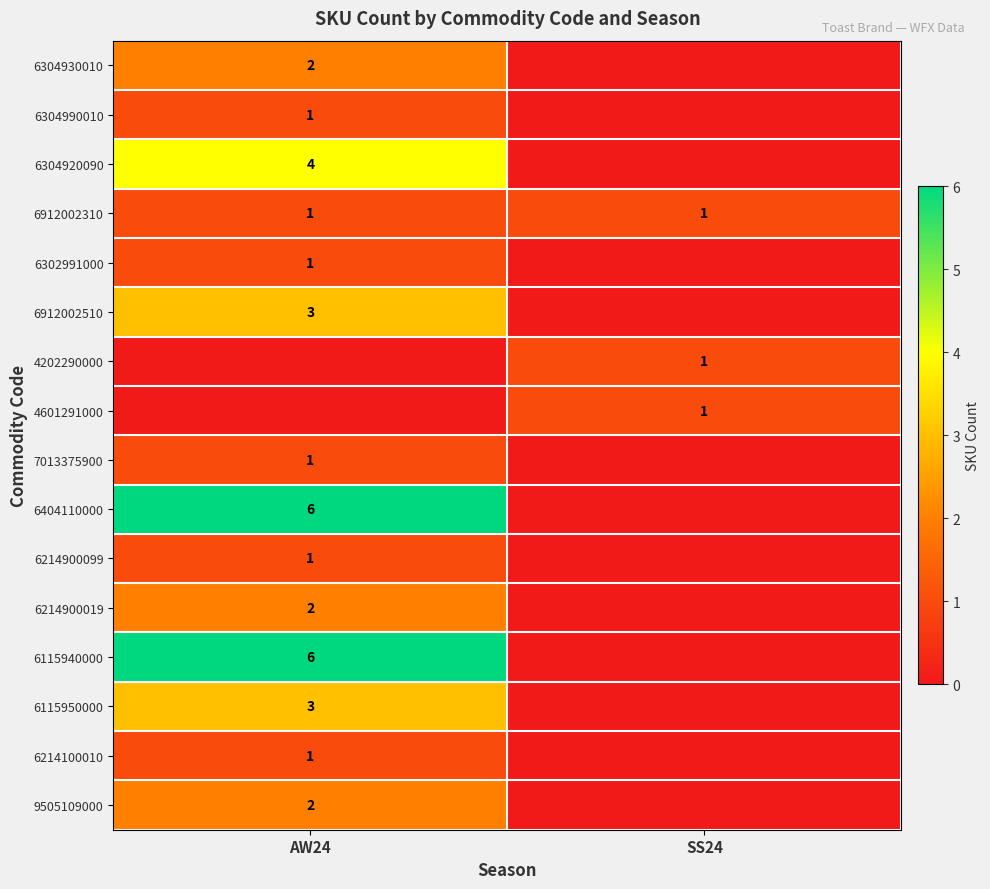

How many categories are shown in the chart?

2